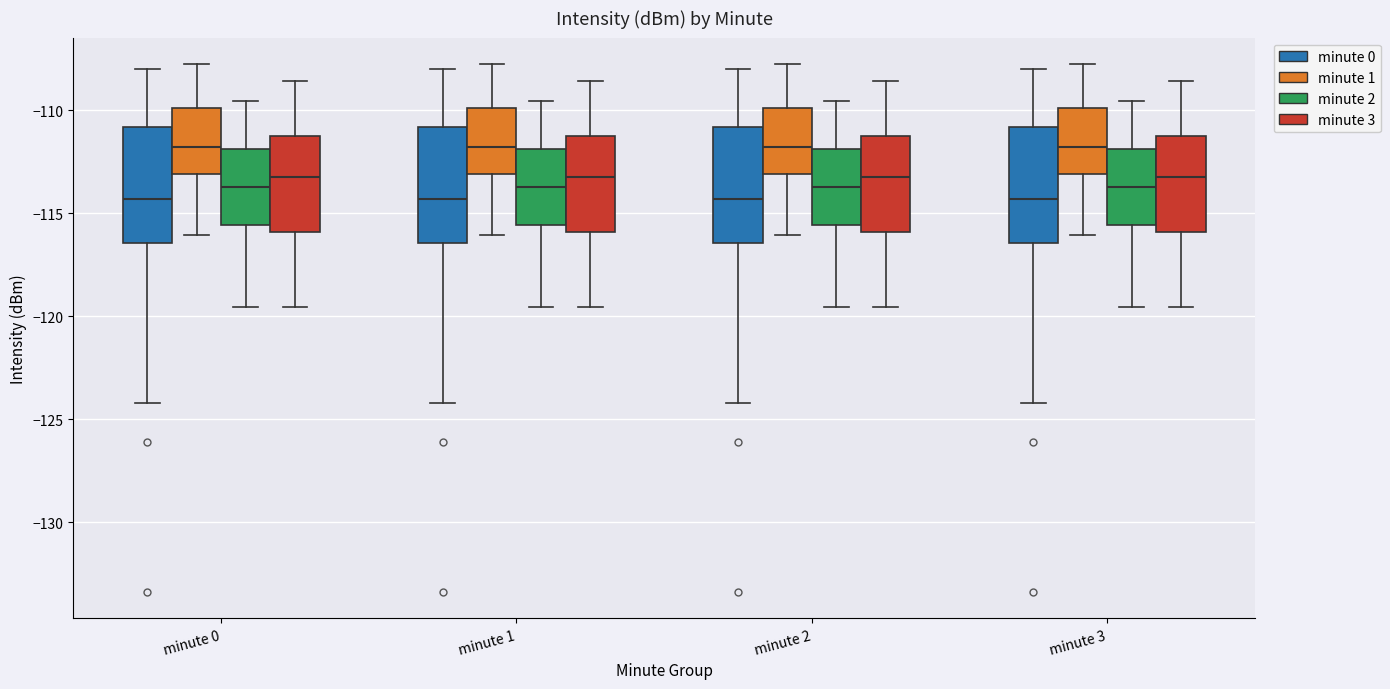

Where is the lower edge of the box for minute 3 (minute 2) on the y-axis? The values are not printed on the chart, so give them approximately, as read against the axis.

-115.5